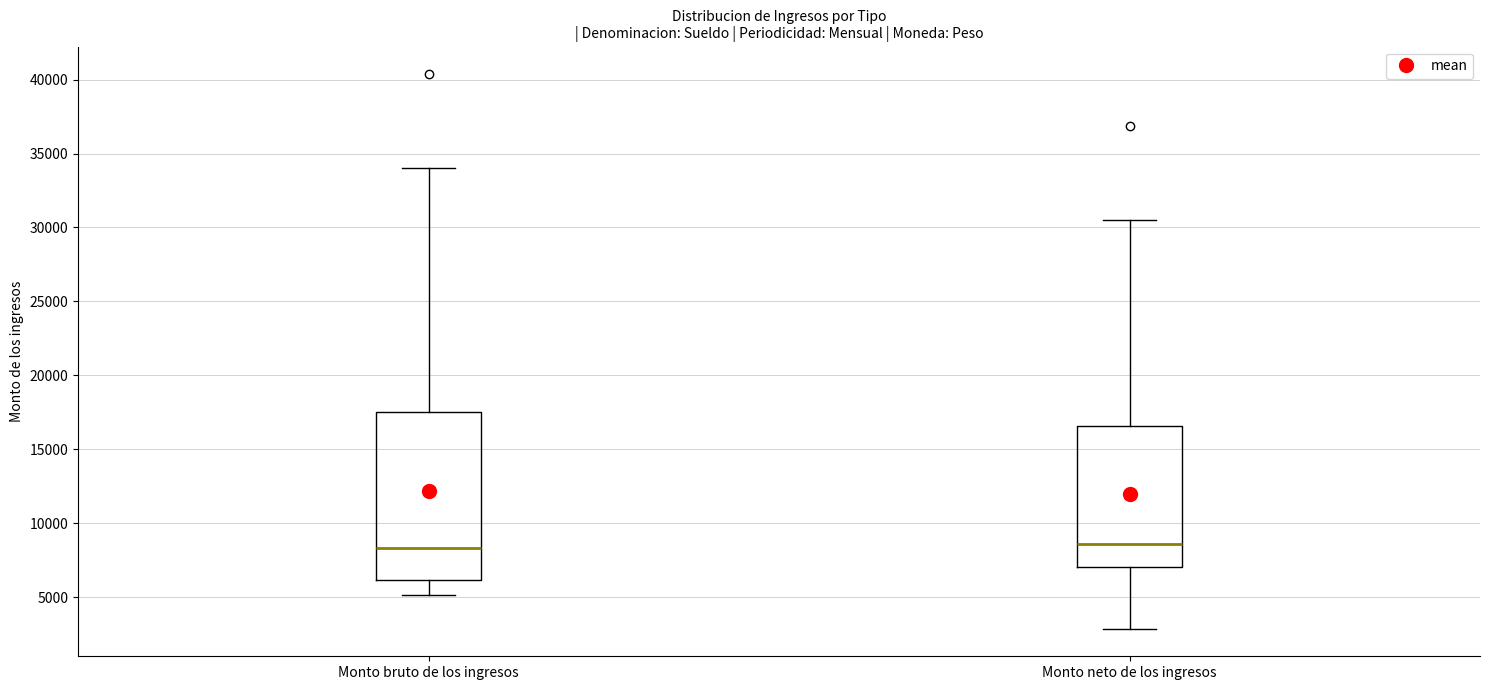

Reading left to right, transcribe this box plot: for each box, give where its median line is, the range the box spans, and where its two whiskers end, as read against the y-axis. The values are not printed on the chart, so give them approximately, as read against the axis.

Monto bruto de los ingresos: median 8500, box 6000 to 17500, whiskers 5000 to 34000
Monto neto de los ingresos: median 8500, box 7000 to 16500, whiskers 3000 to 30500